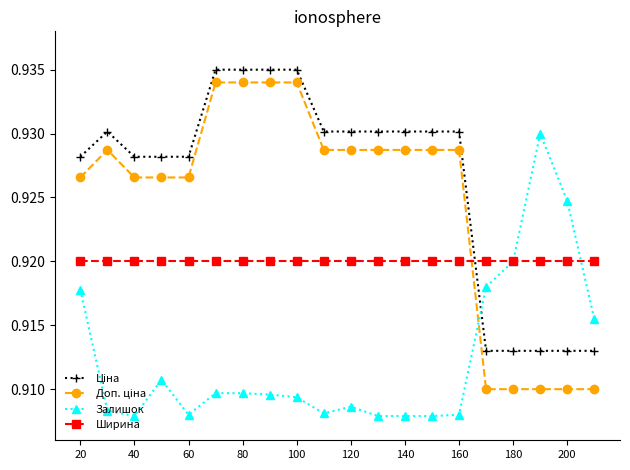

At how many categories does at least one series exceed 0?

20